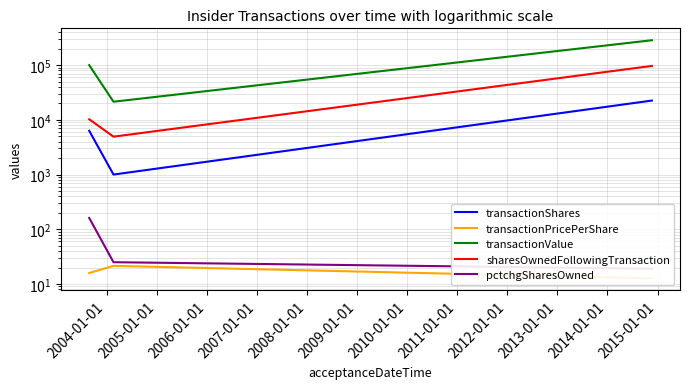

Which series has the largest total across all categories?

transactionValue